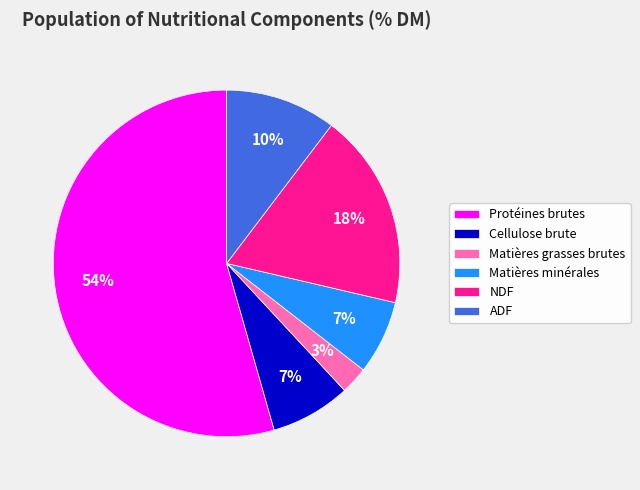

To the nearest percent, what is the difference between the largest and smallest slice percentages?

52%